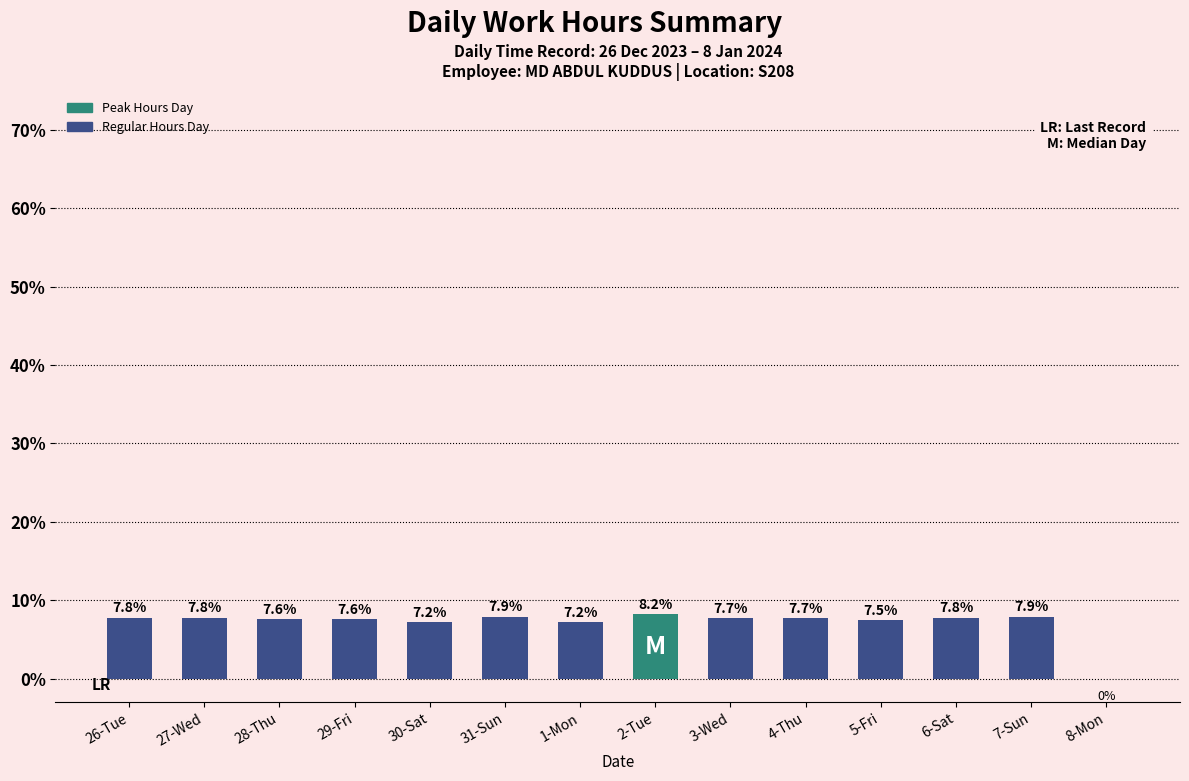

Are the bars horizontal?

No